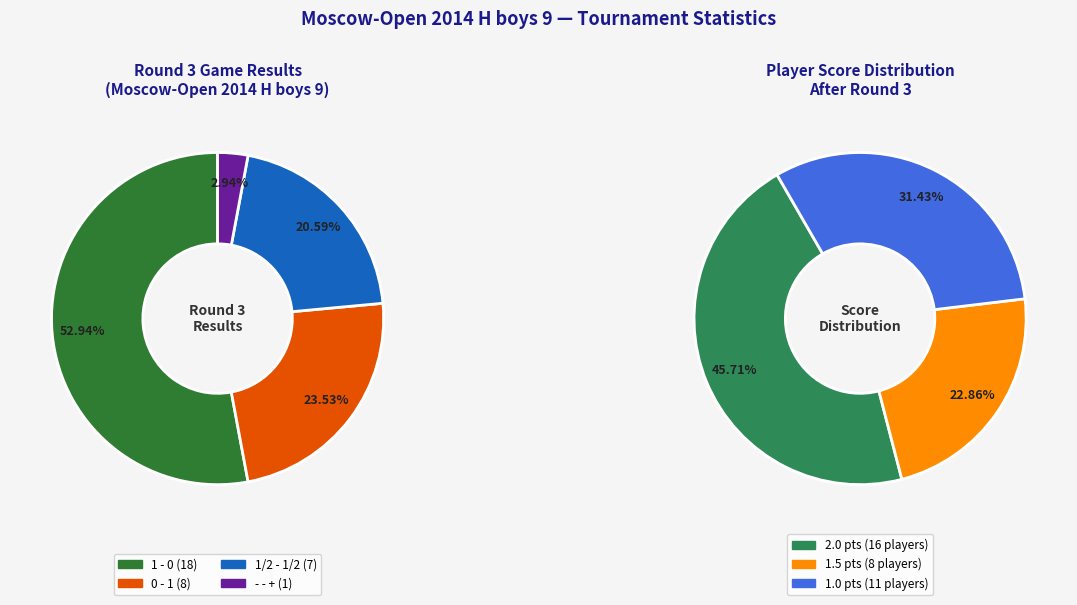

What is the largest slice in the pie chart?

1 - 0